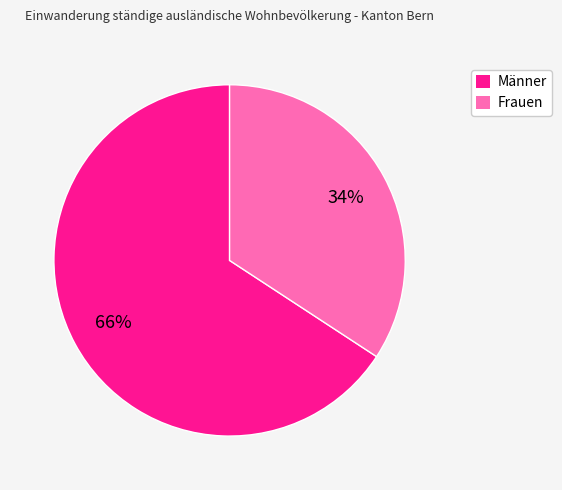

How many segments does this pie chart have?

2